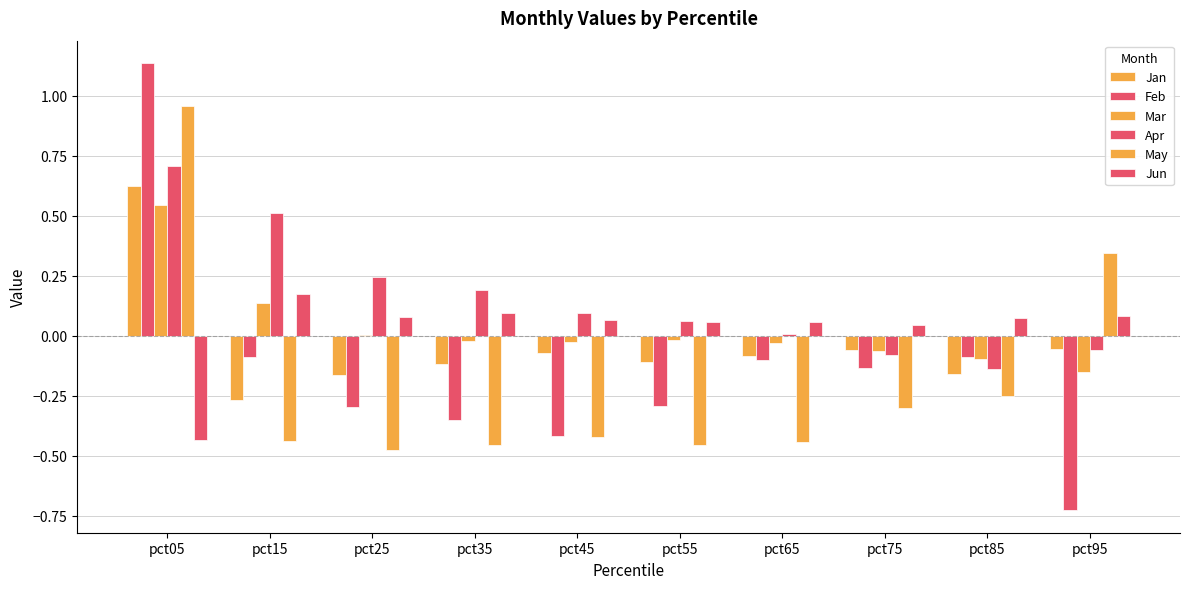

At which category is the sum across all series the highest?

pct05